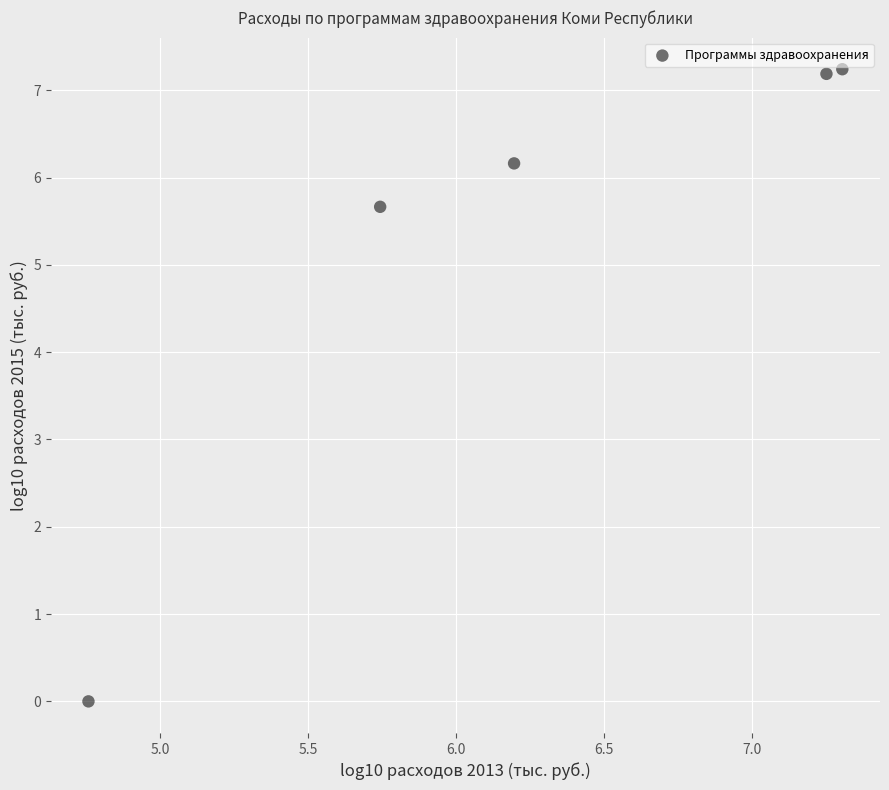

What Y value in the scatter plot is closest to 3?

5.7